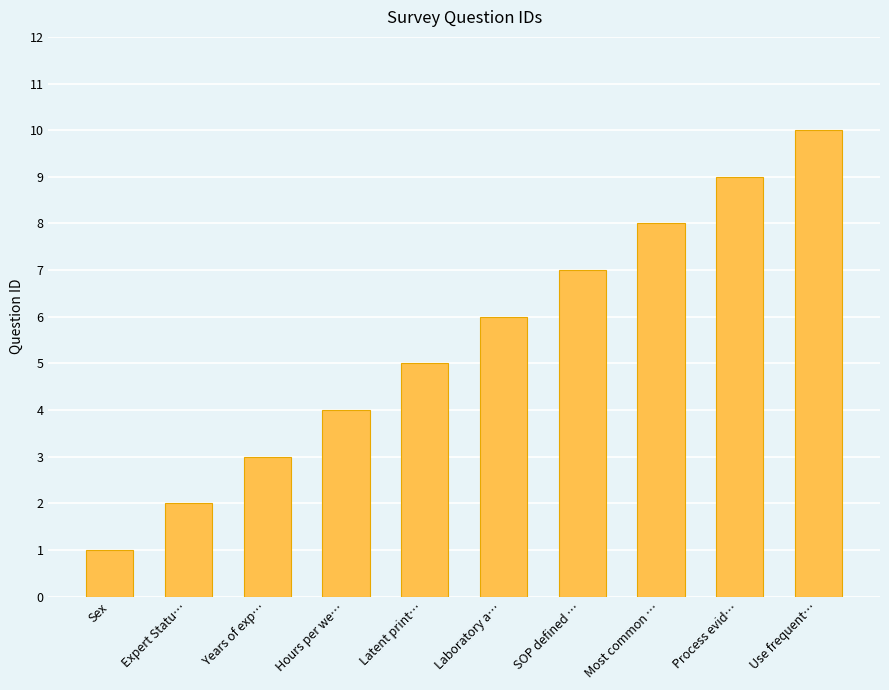

Reading left to right, list all the values displayed in this chart.

Sex=1	Expert Statu…=2	Years of exp…=3	Hours per we…=4	Latent print…=5	Laboratory a…=6	SOP defined …=7	Most common …=8	Process evid…=9	Use frequent…=10